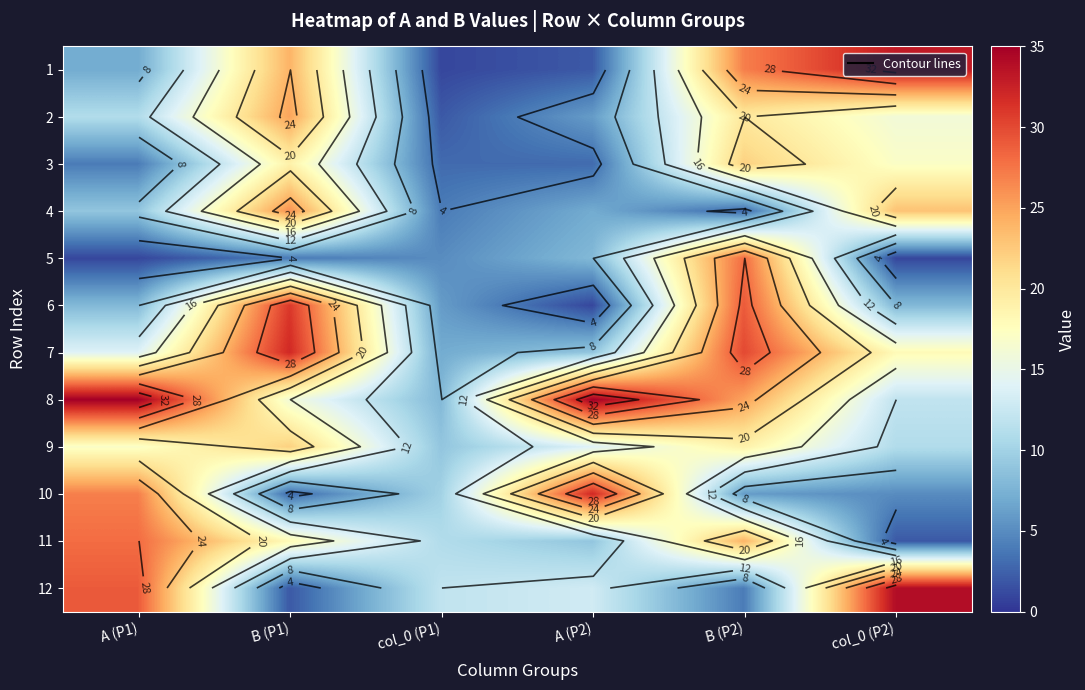

Count the number of data series in this chart.

12